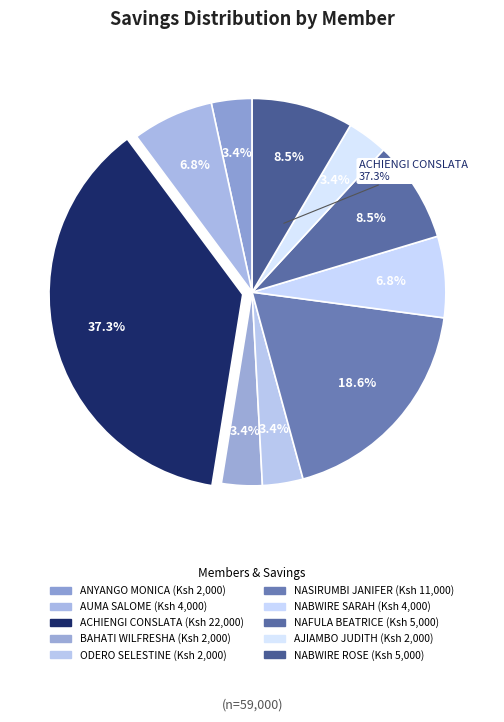

To the nearest percent, what portion does NASIRUMBI JANIFER represent?

19%